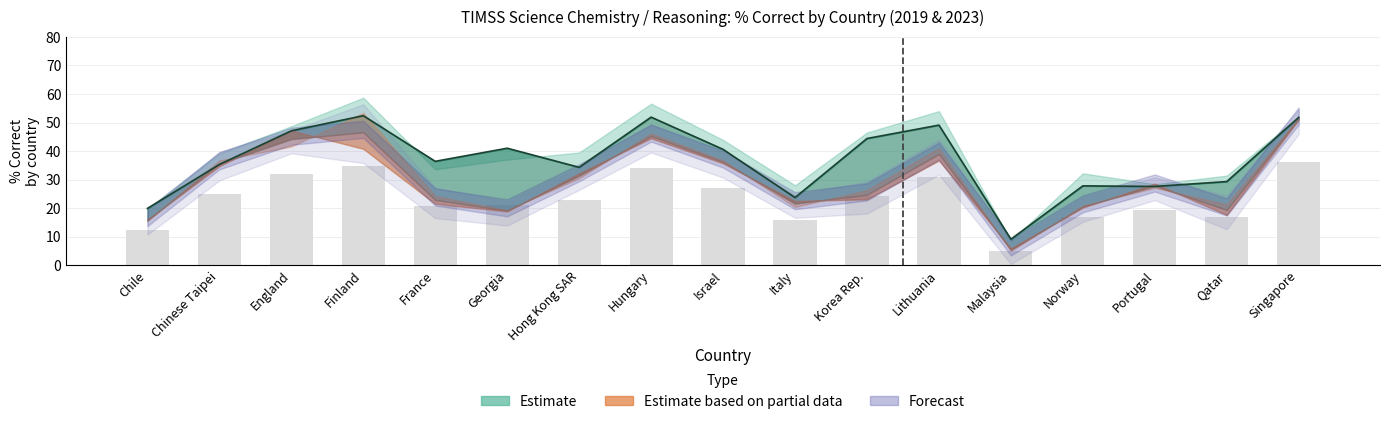

Where does the BOY_RIGHT_2023 series first go above 28?

Chinese Taipei